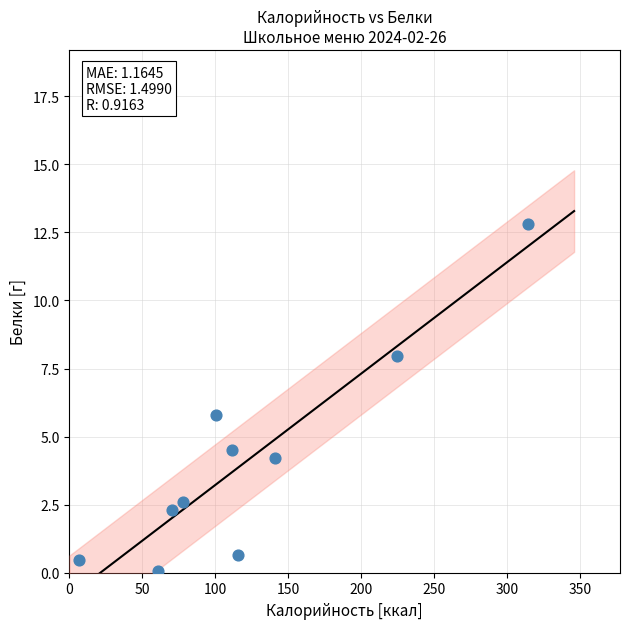

What is the range of Y values (max minus min)?

12.7